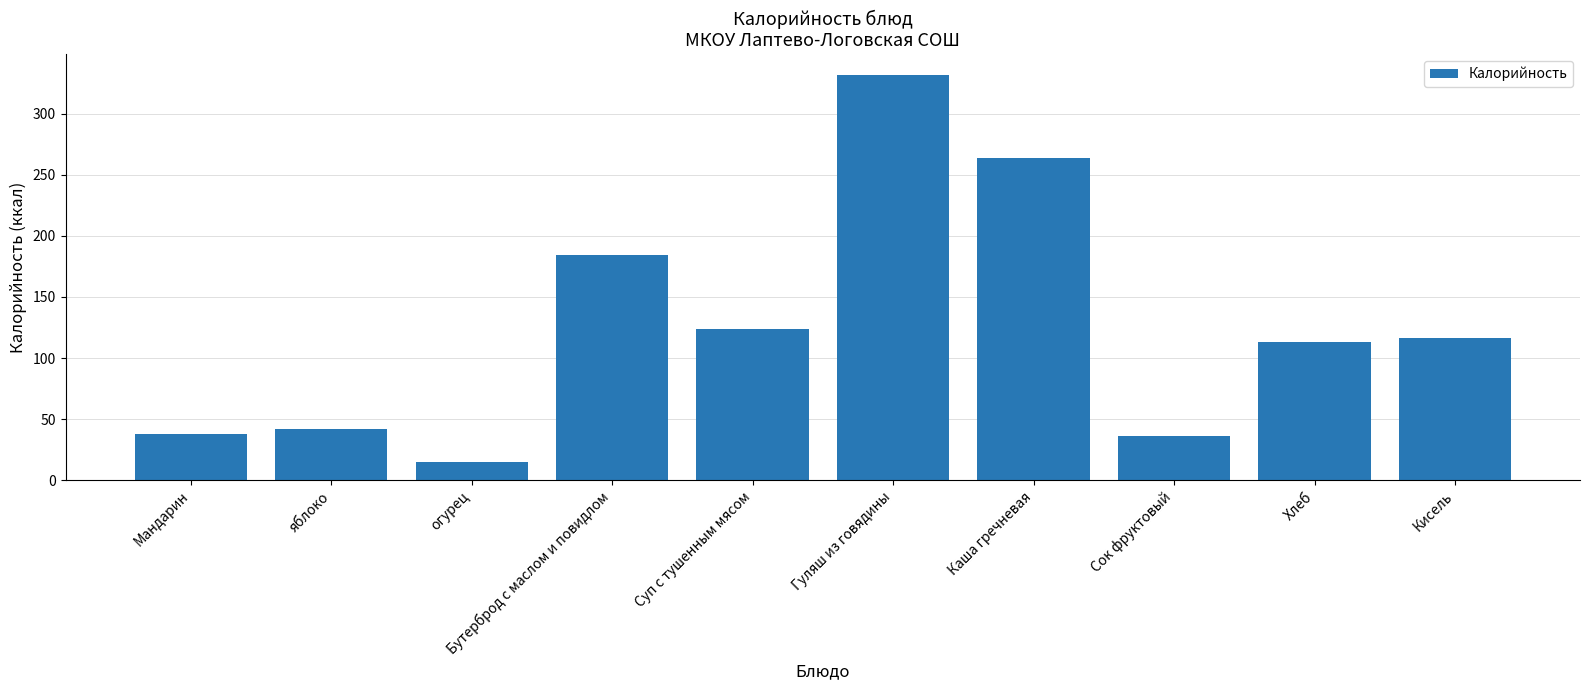

What is the greatest value displayed?

332.0